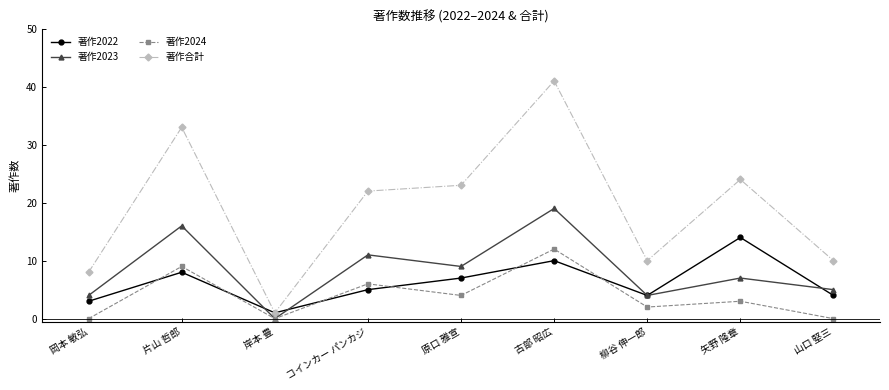

What is the label of the 8th point from the left?

矢野 隆章